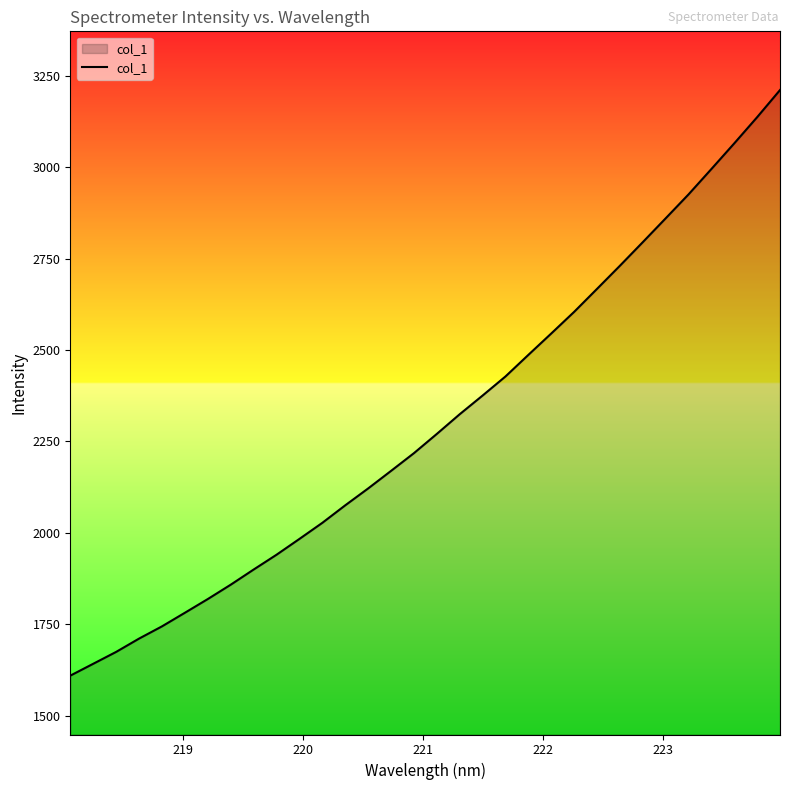

What is the maximum value shown in the chart?

3210.9